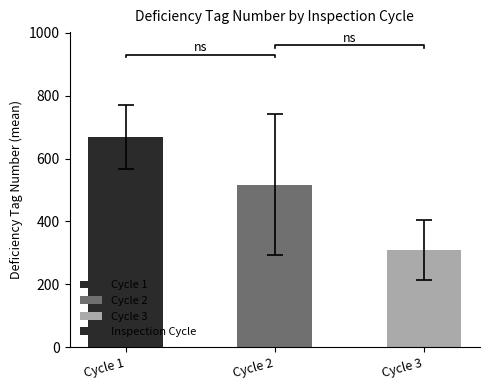

How many values exceed 517?

2